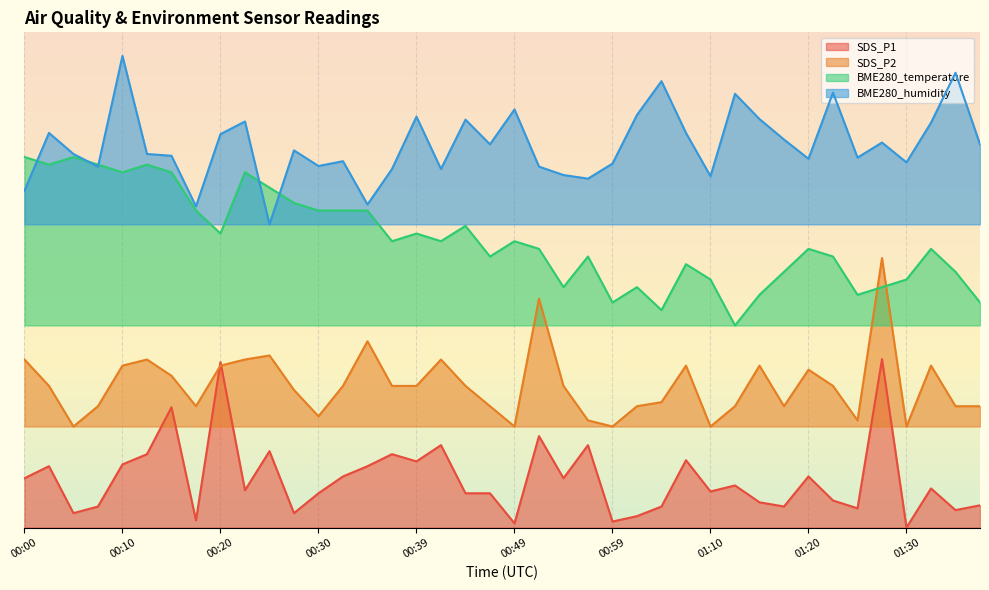

What is the sum of the SDS_P2 values at 00:20 and 01:33?

57.7